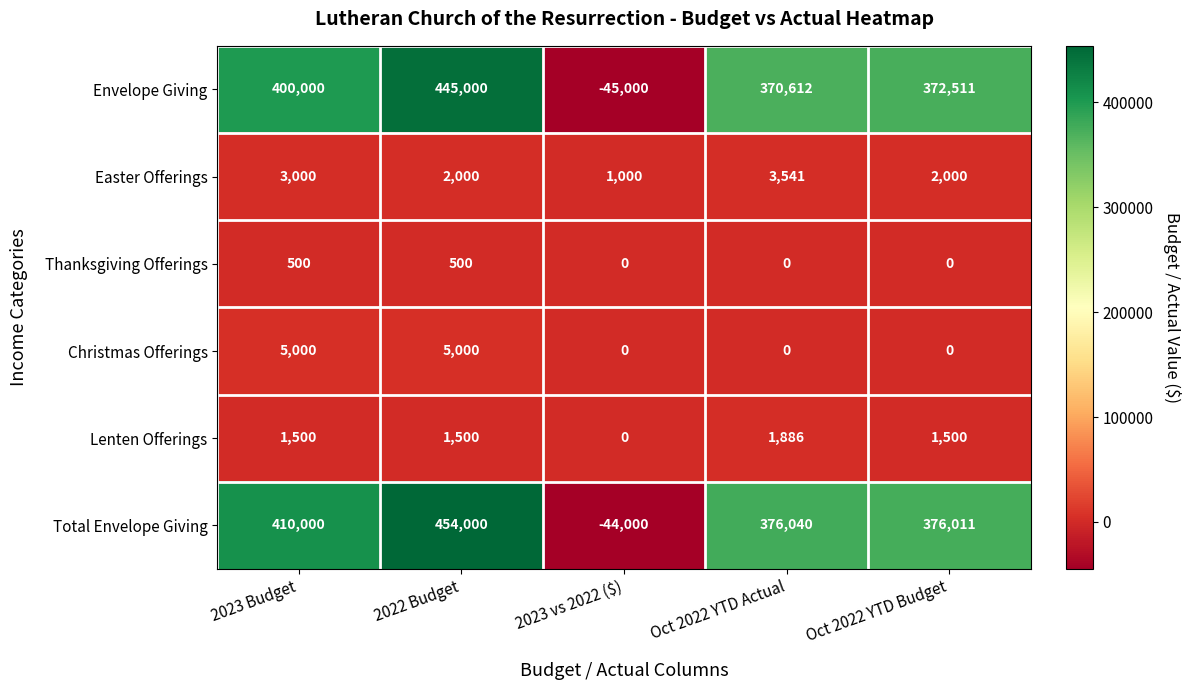

How many distinct data groups are displayed?

6